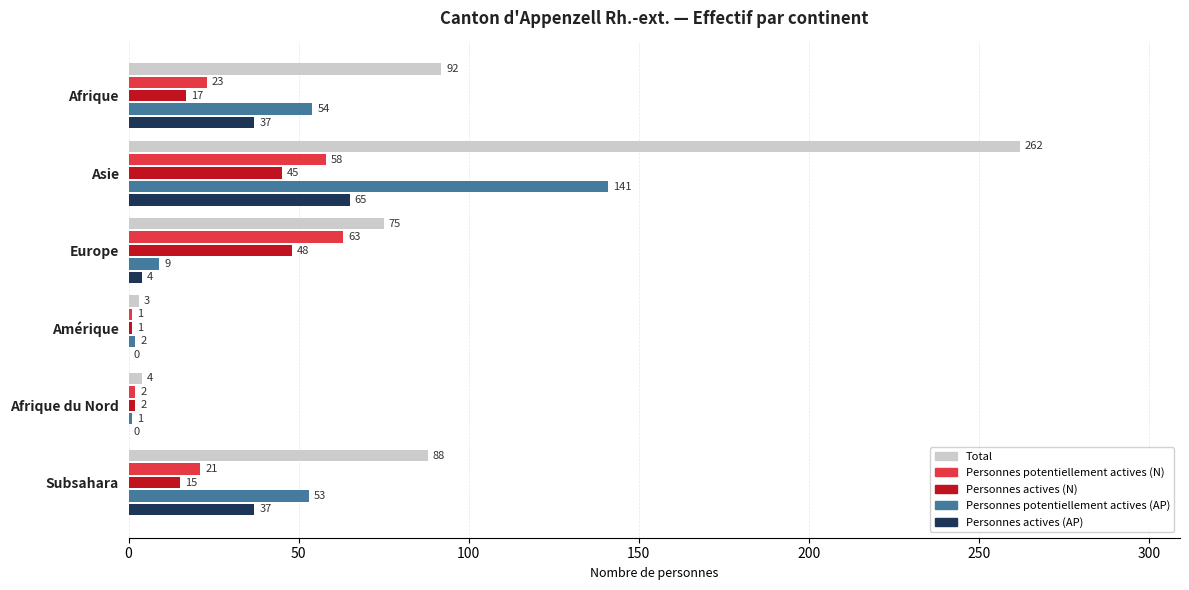

Which series changed the most between Europe and Afrique du Nord?

Total